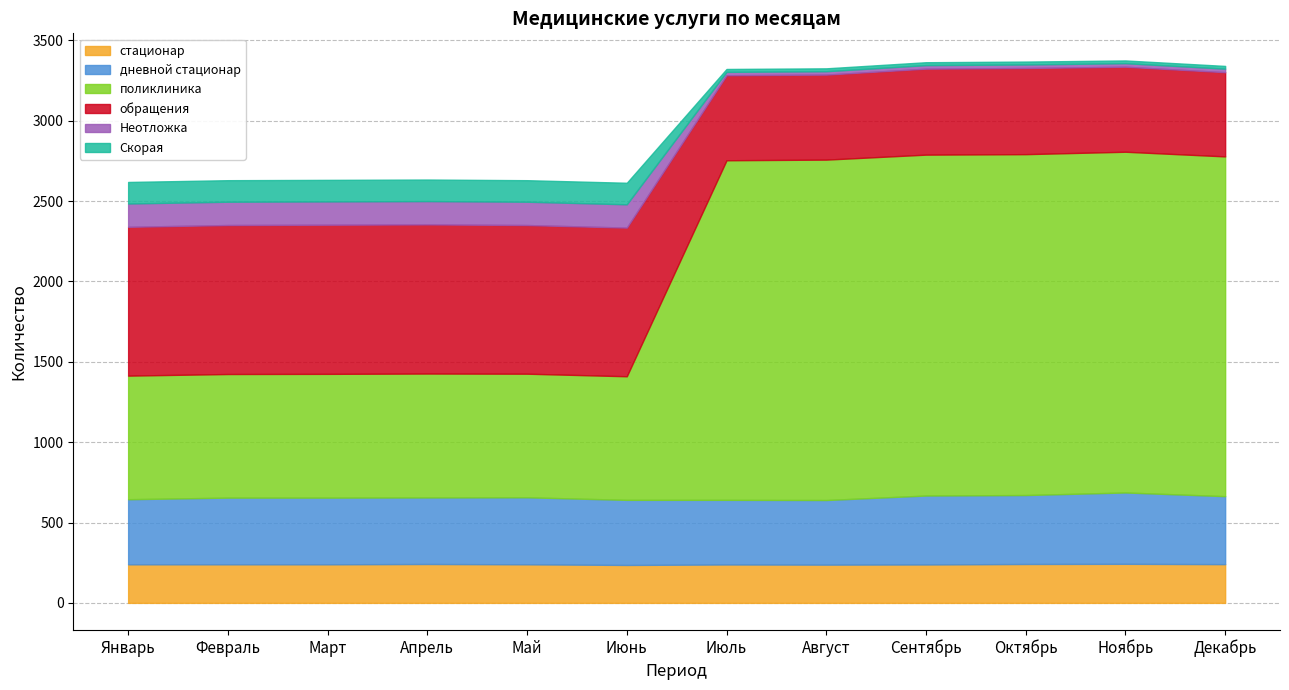

What are all the series names shown in the legend?

стационар, дневной стационар, поликлиника, обращения, Неотложка, Скорая